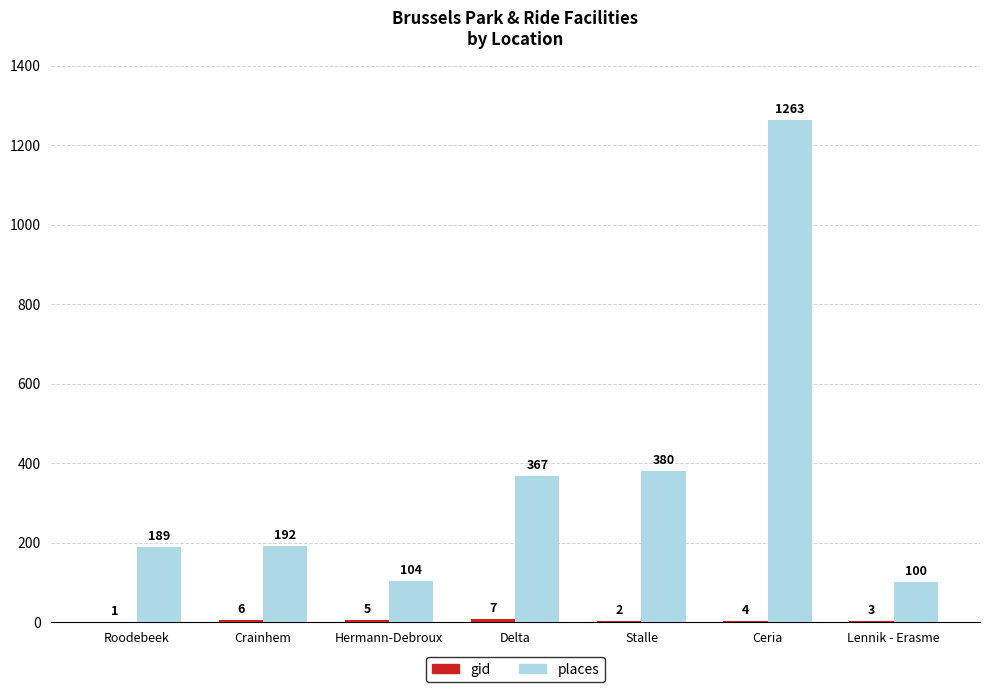

At which category is the sum across all series the highest?

Ceria